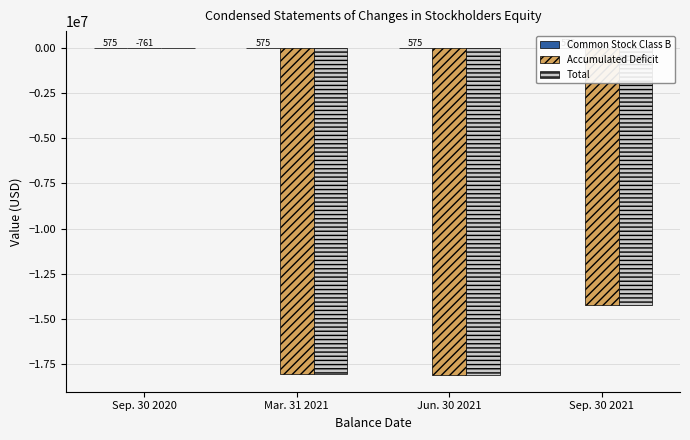

What is the sum of the Common Stock Class B values at Sep. 30 2020 and Mar. 31 2021?

1150